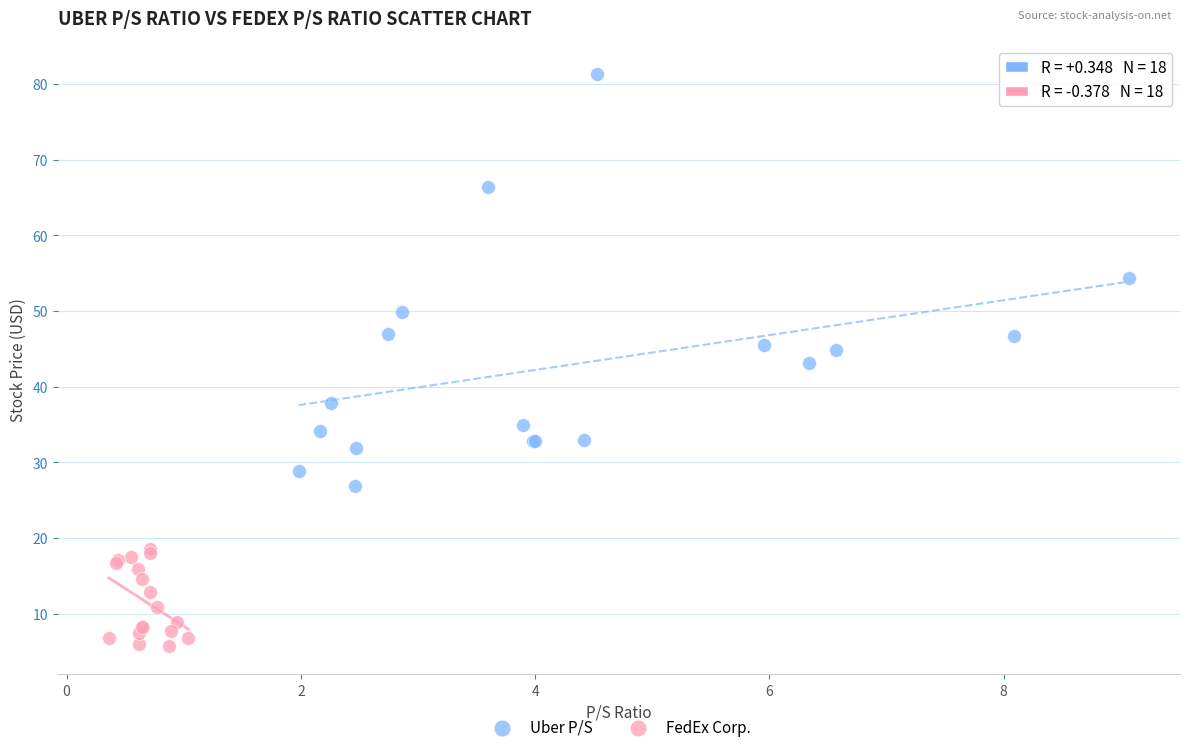

Which series contains the lowest Y value?

FedEx Corp.